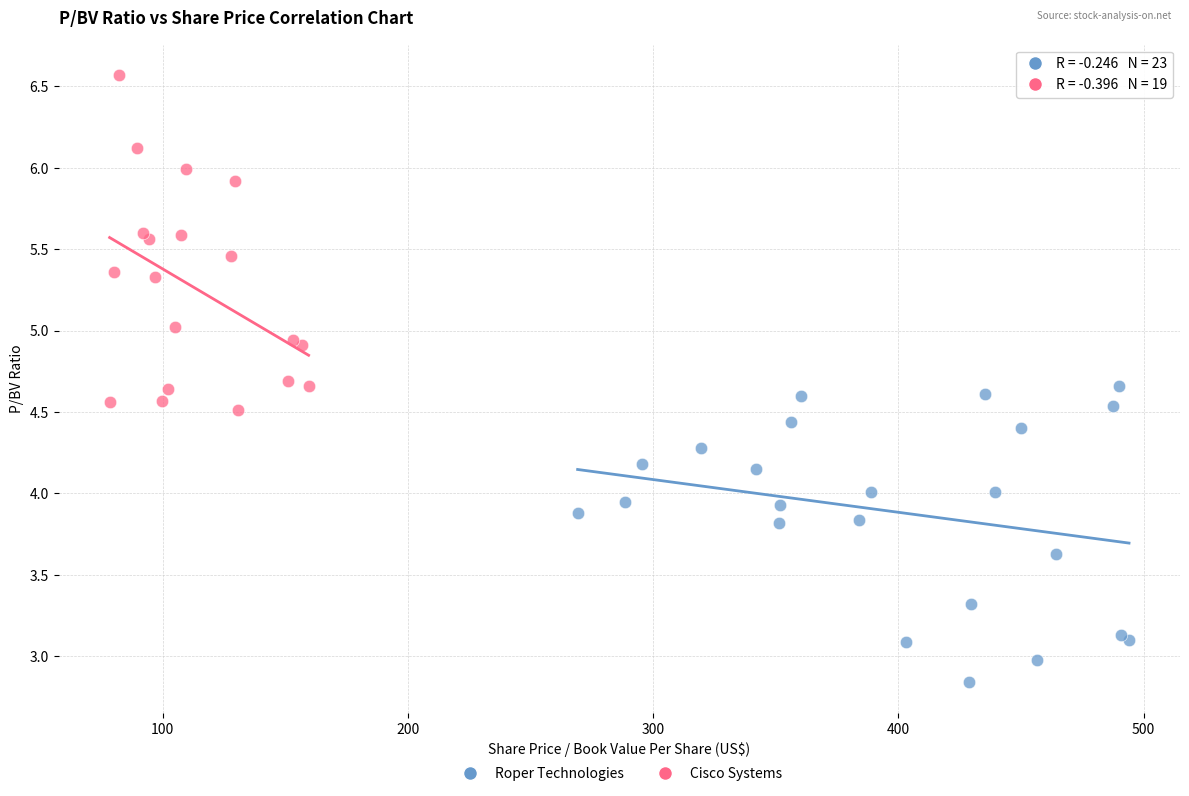

Which series contains the lowest Y value?

Roper Technologies